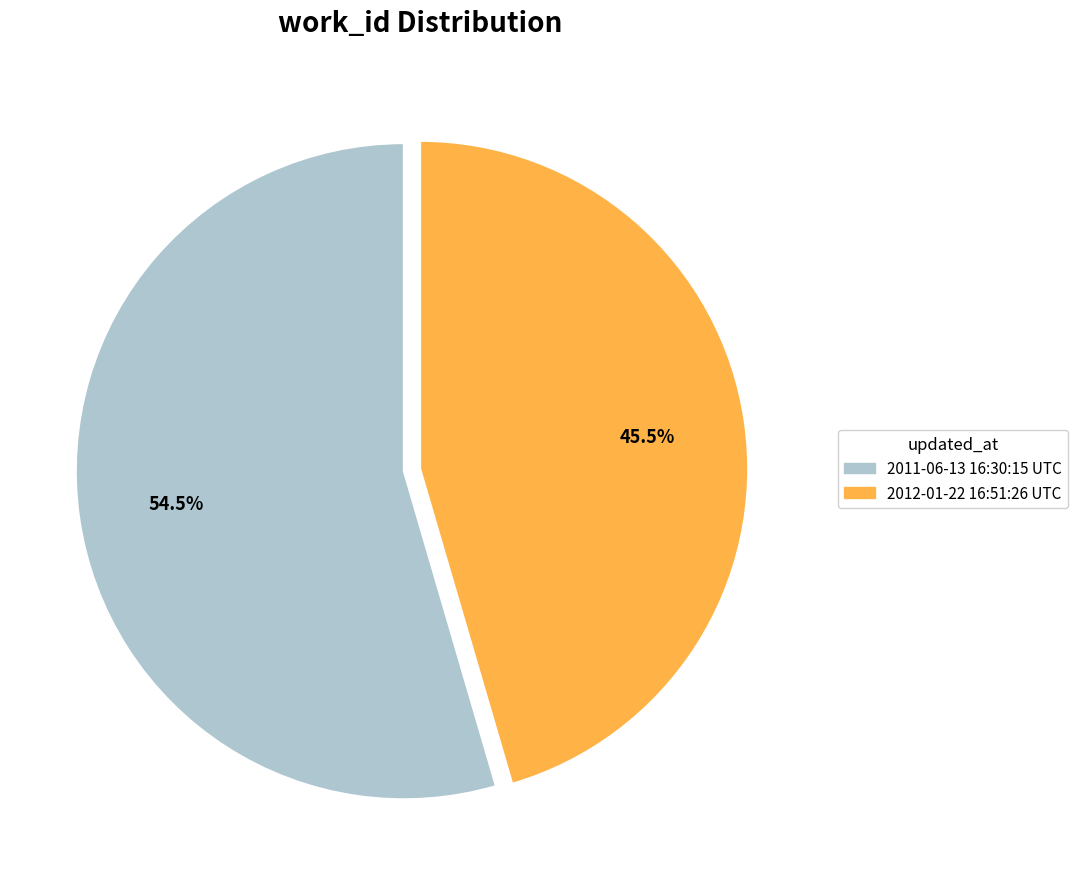

Is it true that 2012-01-22 16:51:26 UTC is 53% of the pie?

False